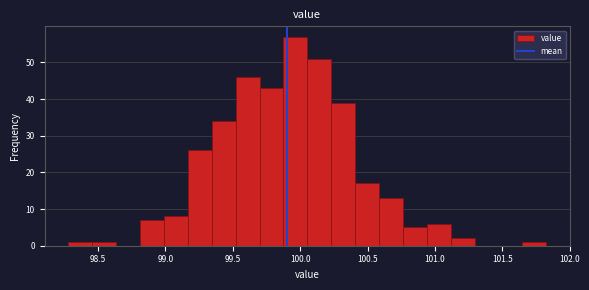

Around what value on the x-axis is the tallest bar? Give the approximate position of its centre, as read against the axis.

99.95